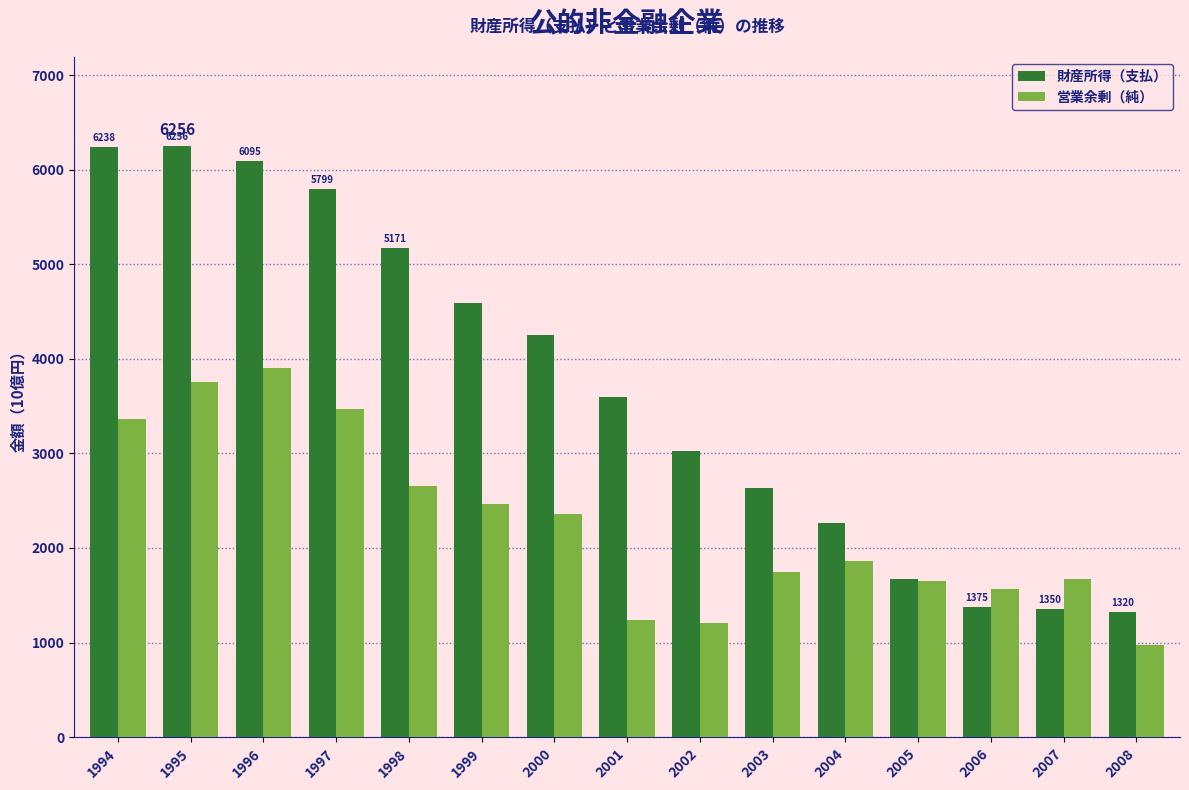

List the series in order of their peak value, highest first.

財産所得（支払）, 営業余剰（純）